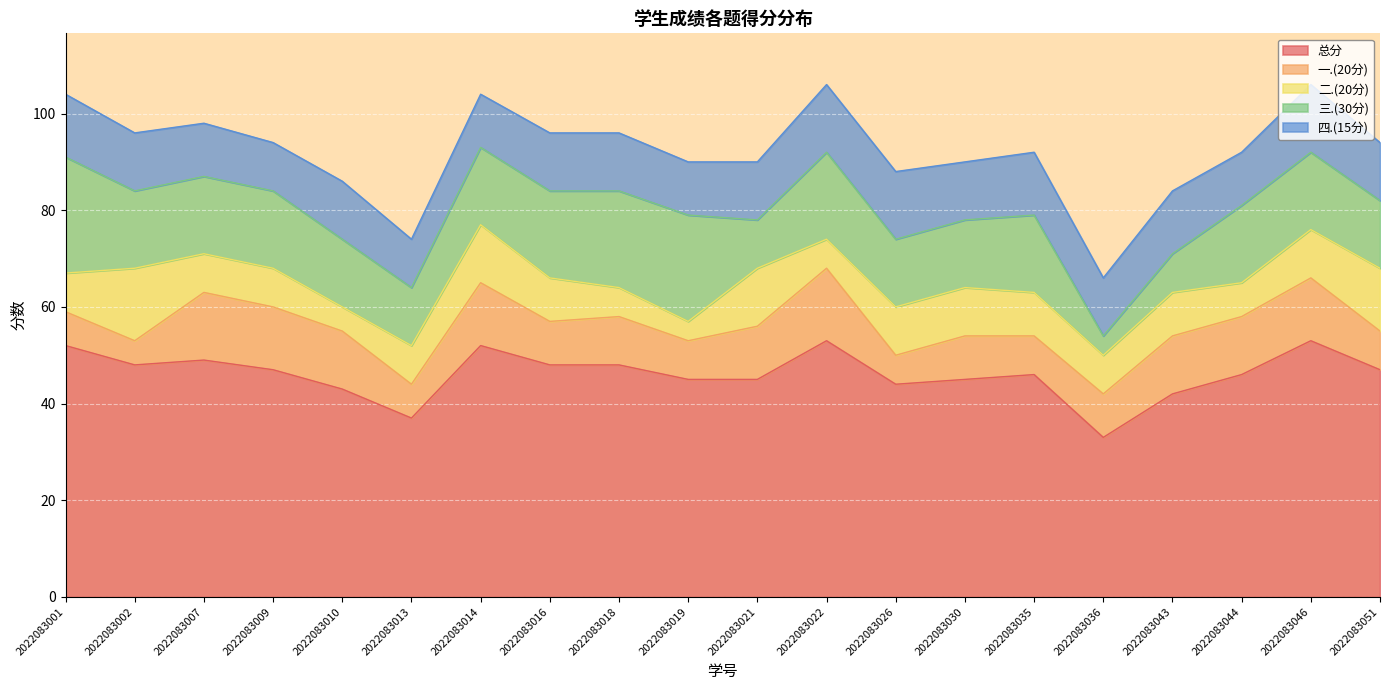

Which series has the widest spread of values?

总分